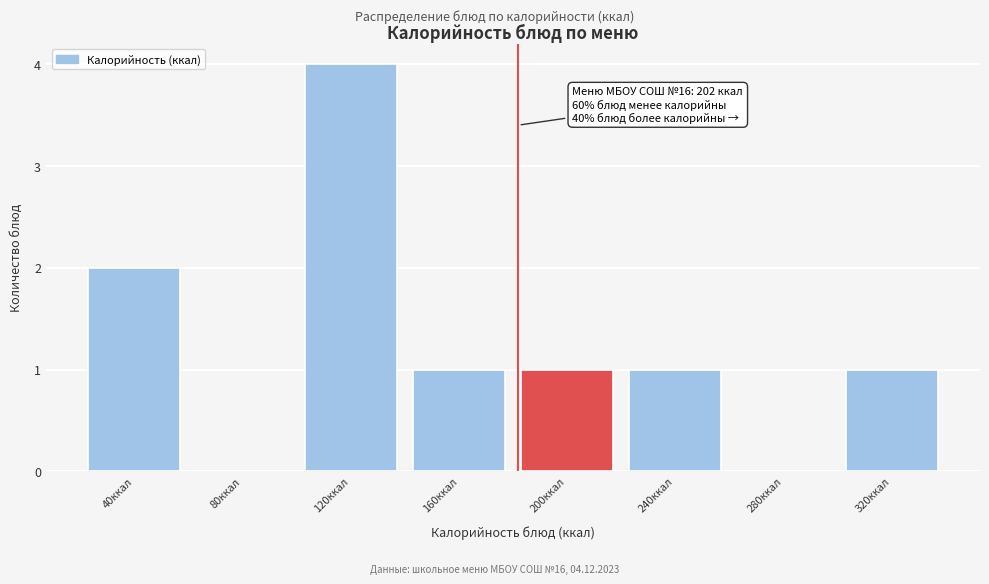

Reading left to right, what are all the values shown in this chart?

40ккал=2	80ккал=0	120ккал=4	160ккал=1	200ккал=1	240ккал=1	280ккал=0	320ккал=1